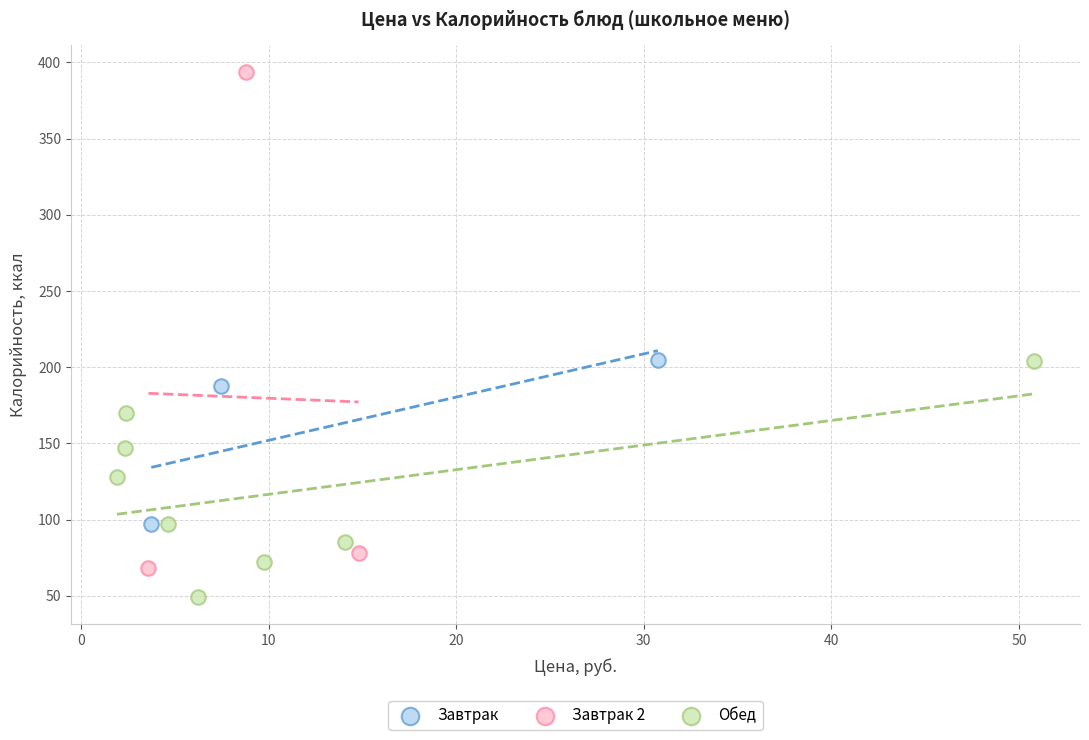

Which series has the widest spread of Y values?

Завтрак 2